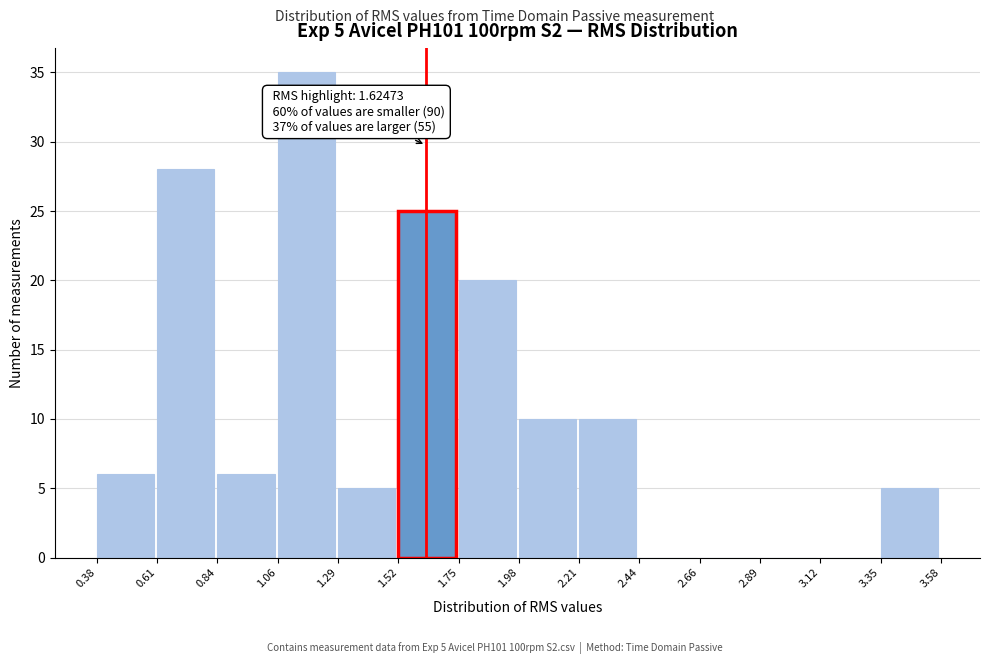

Over which range of the x-axis is the bar tallest?

1.06 to 1.29